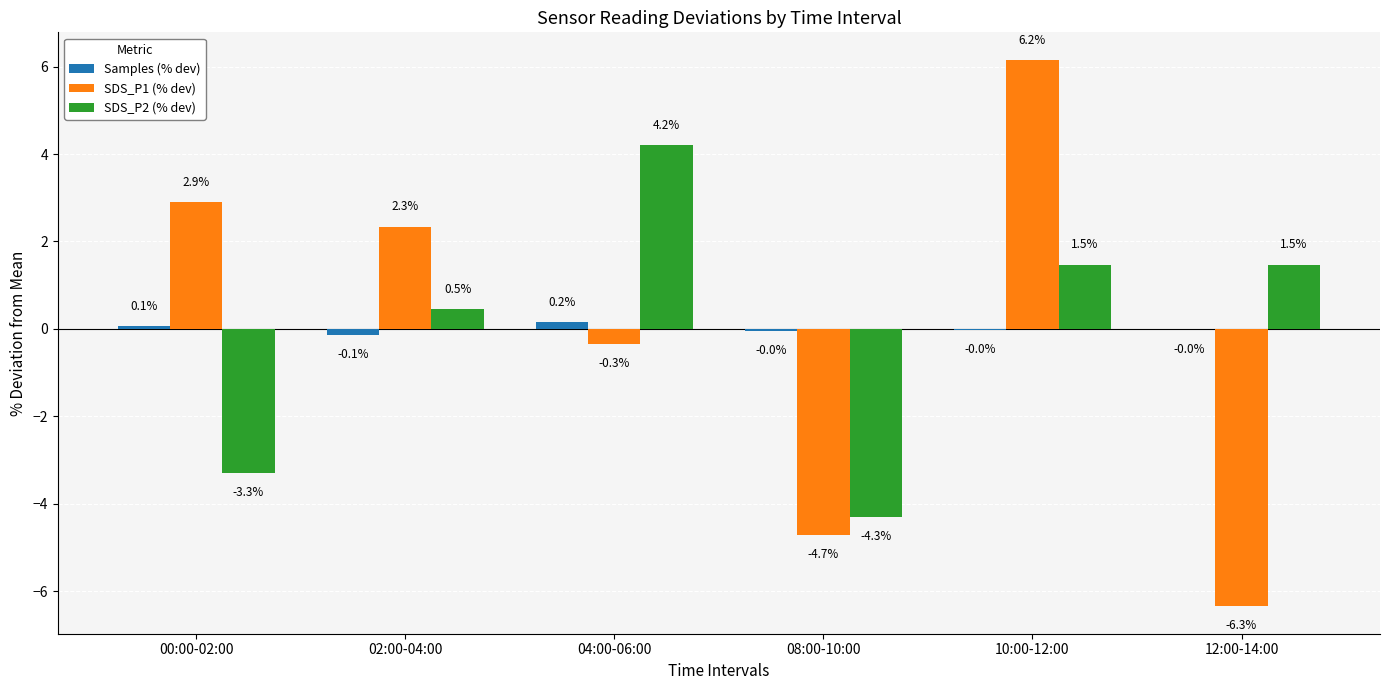

True or false: SDS_P1 (% dev) has a value of -10.1 at 12:00-14:00.

False